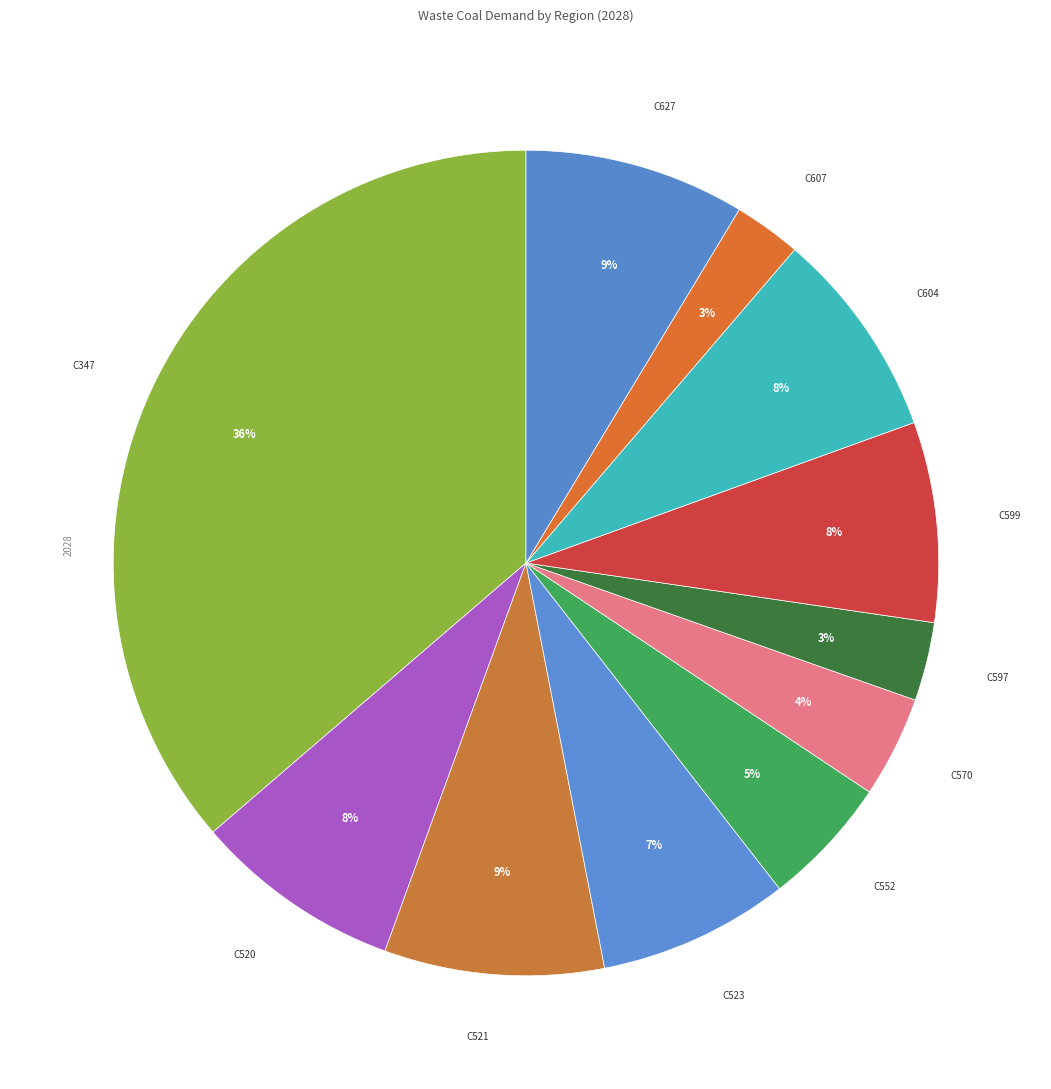

How many segments does this pie chart have?

11